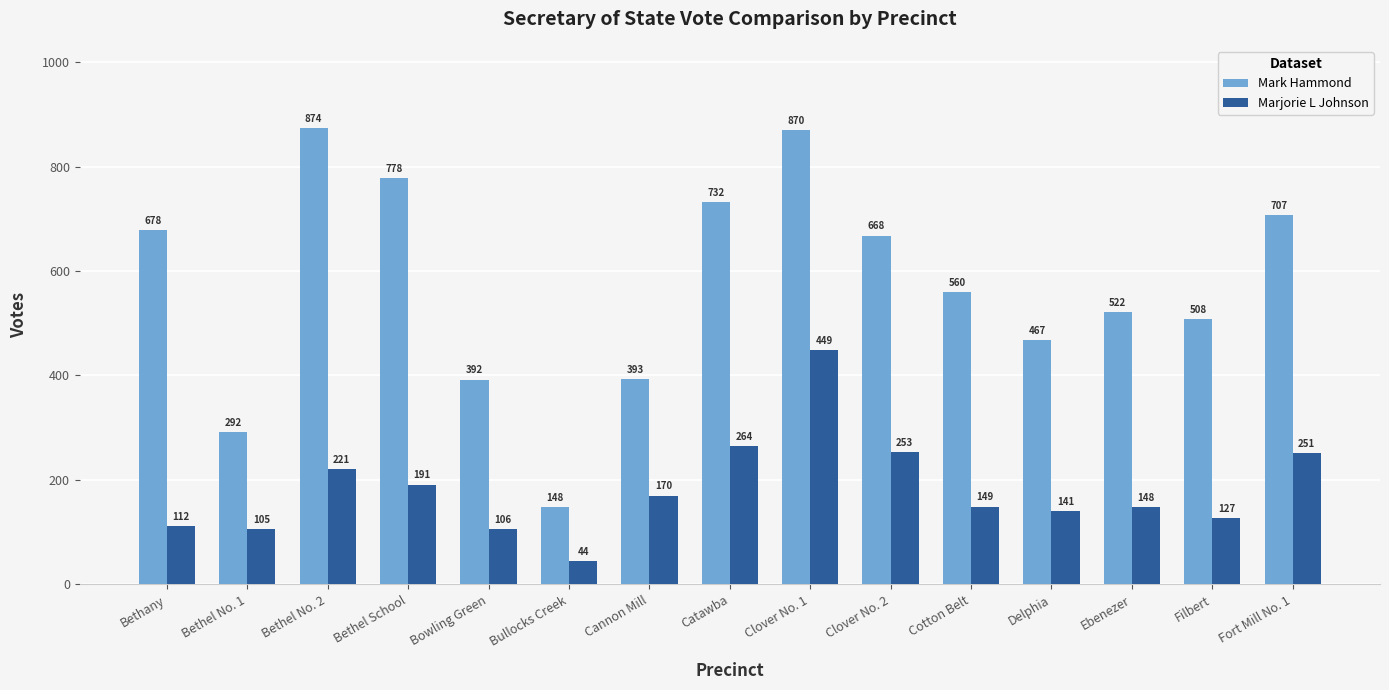

At how many categories does at least one series exceed 112?

15